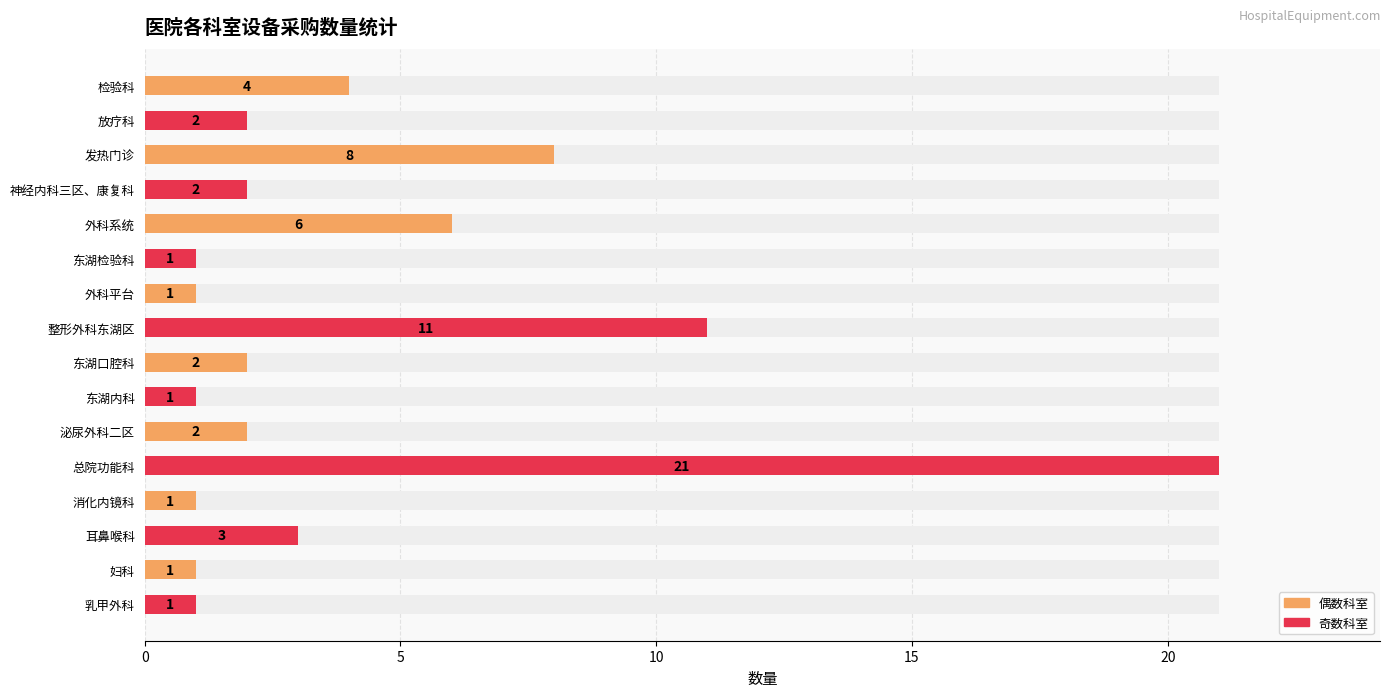

Does the chart contain any negative values?

No